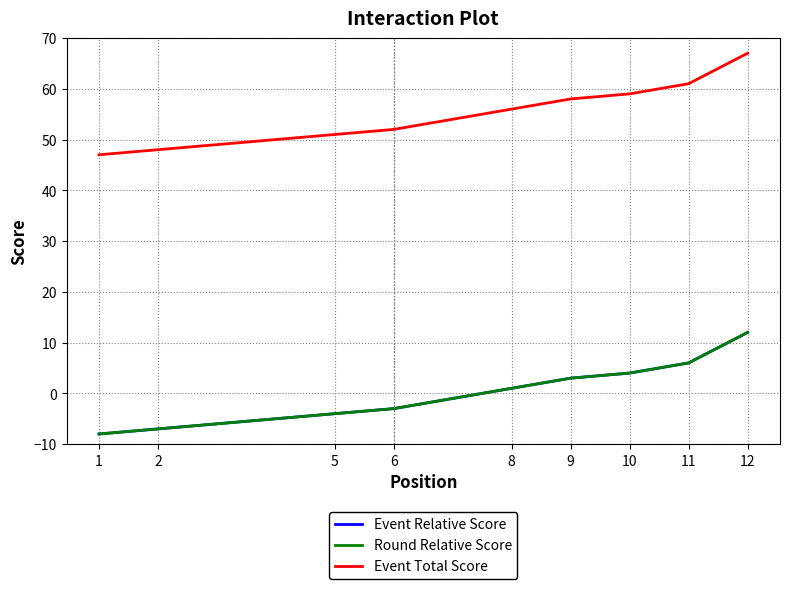

How many positive values does the Event Relative Score series have?

5